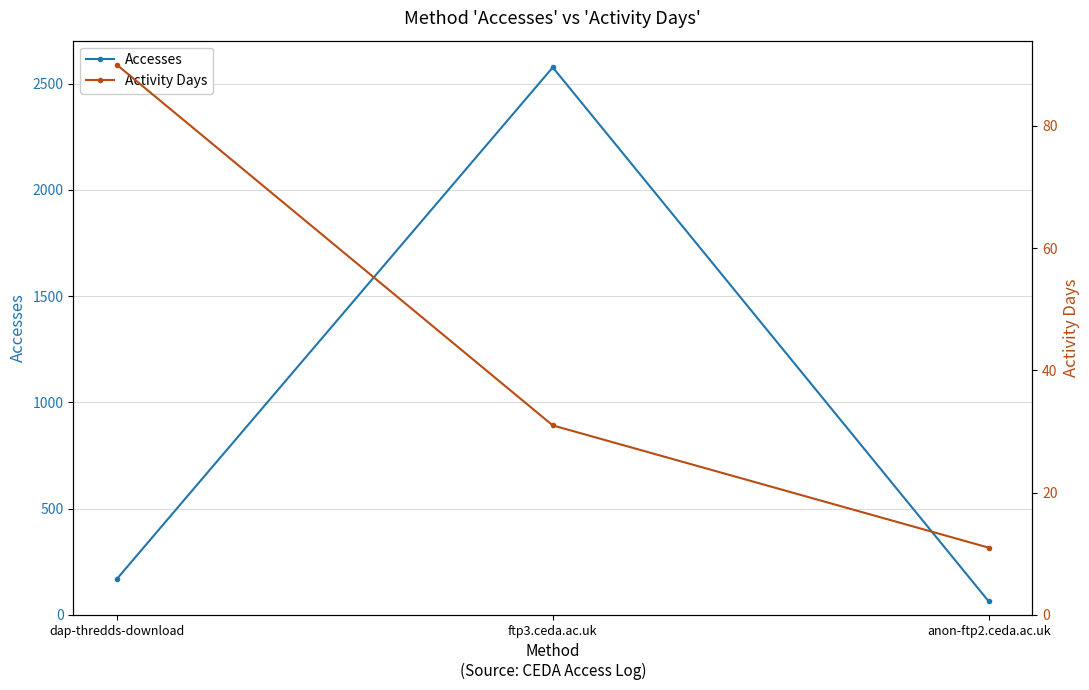

Rank the series by their average value, from lowest to highest.

Activity Days, Accesses